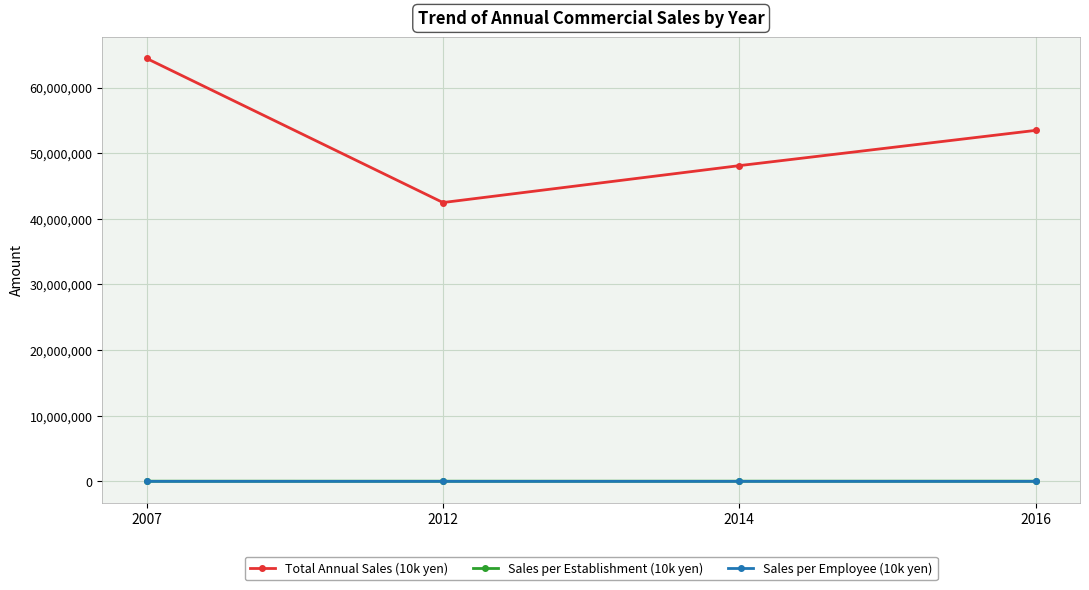

What is the difference between the second highest and minimum values in the Sales per Establishment (10k yen) series?

1740